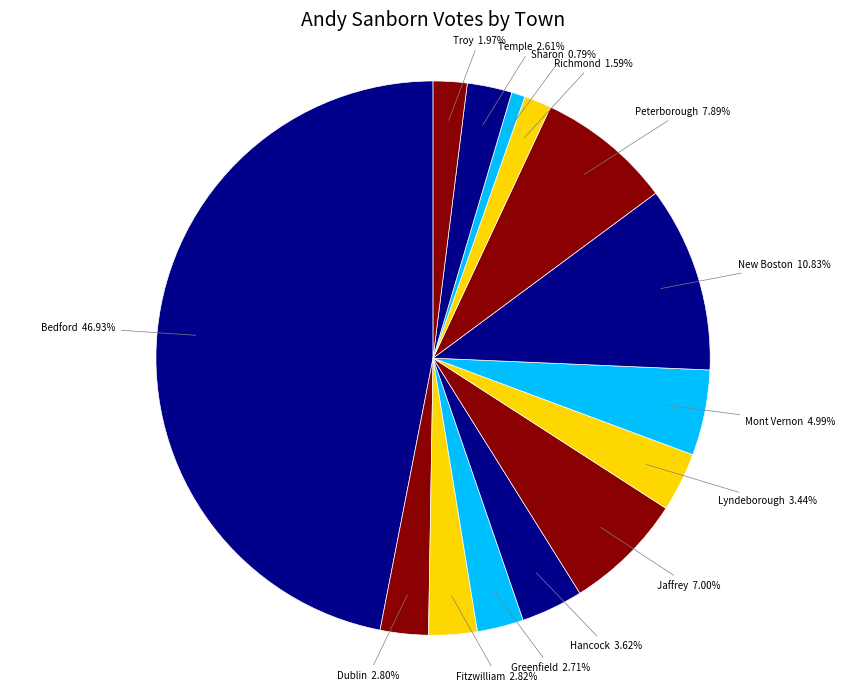

Is there a majority slice in this chart?

No